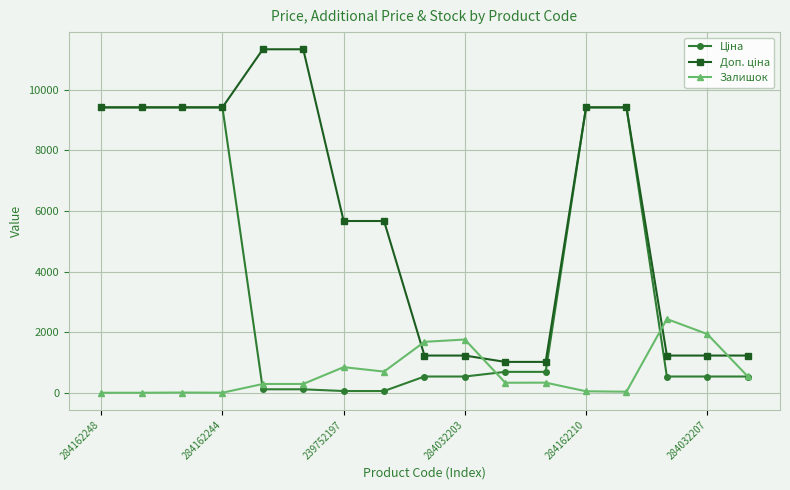

What is the greatest value displayed?

11334.0